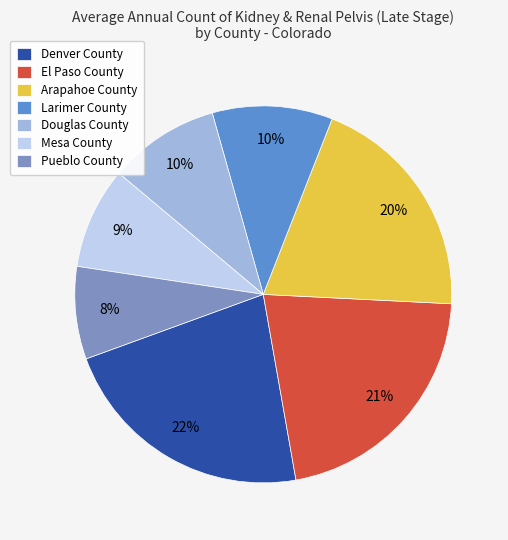

Which has a higher value, Arapahoe County or Mesa County?

Arapahoe County